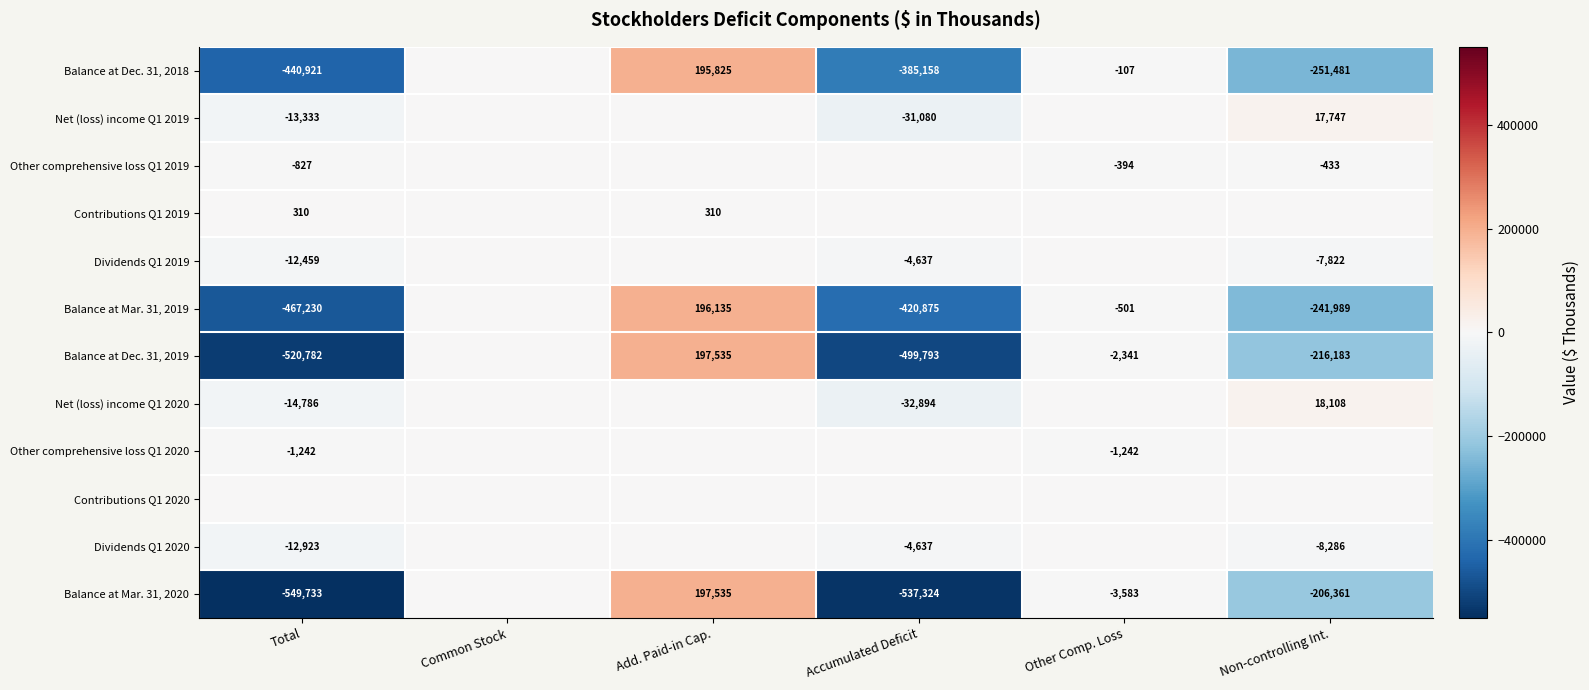

Count the number of categories in the chart.

6